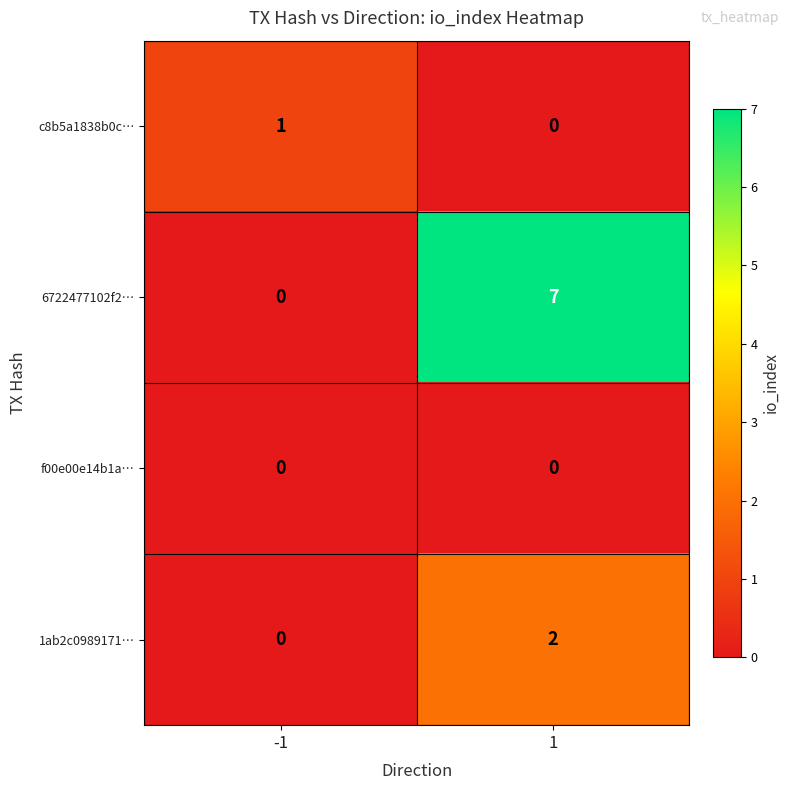

What is the total value across all series at 1?

9